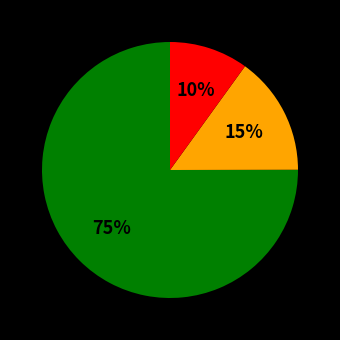

Is there any slice that represents more than half of the pie?

Yes